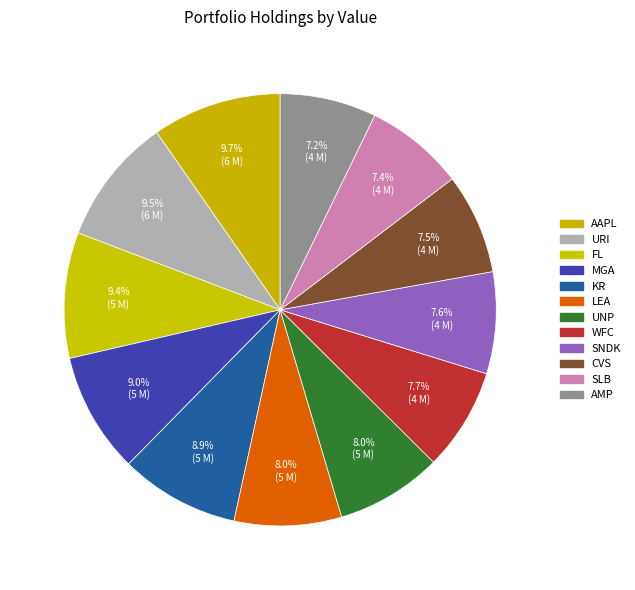

To the nearest percent, what percentage of the pie is CVS?

8%